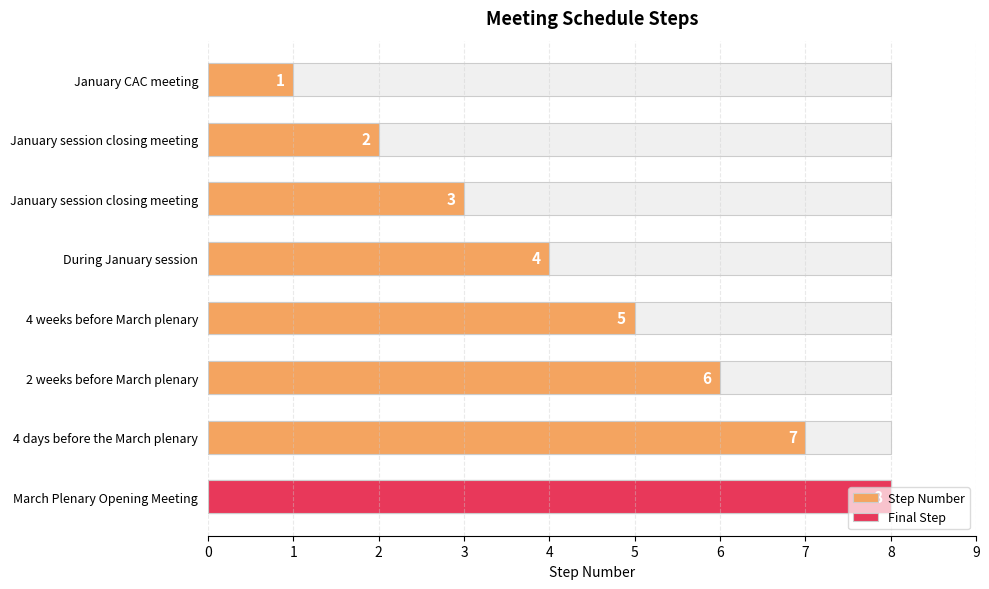

Count the number of categories in the chart.

8